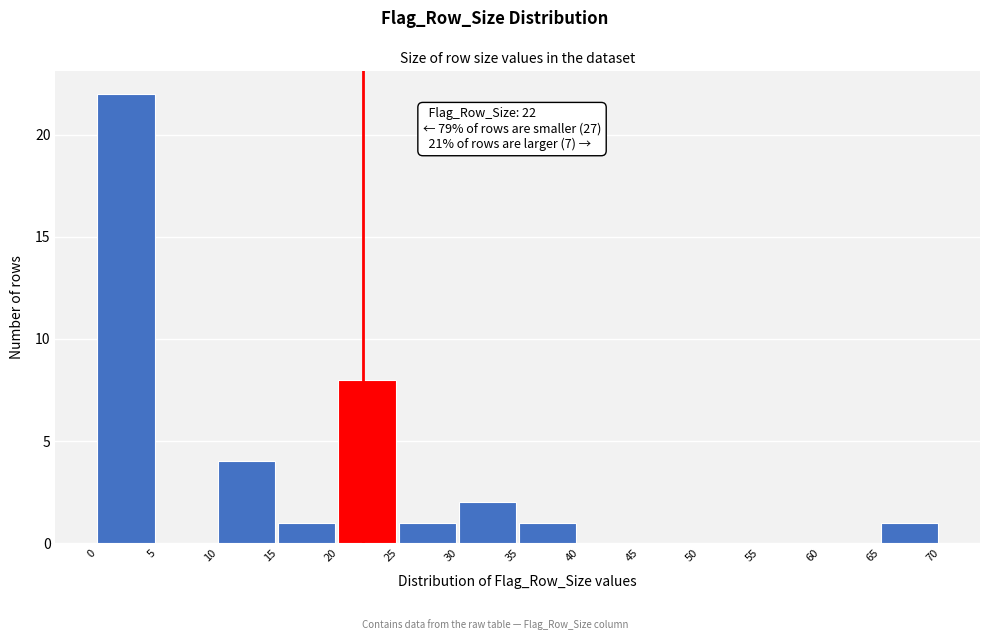

Over which range of the x-axis is the bar tallest?

0 to 5